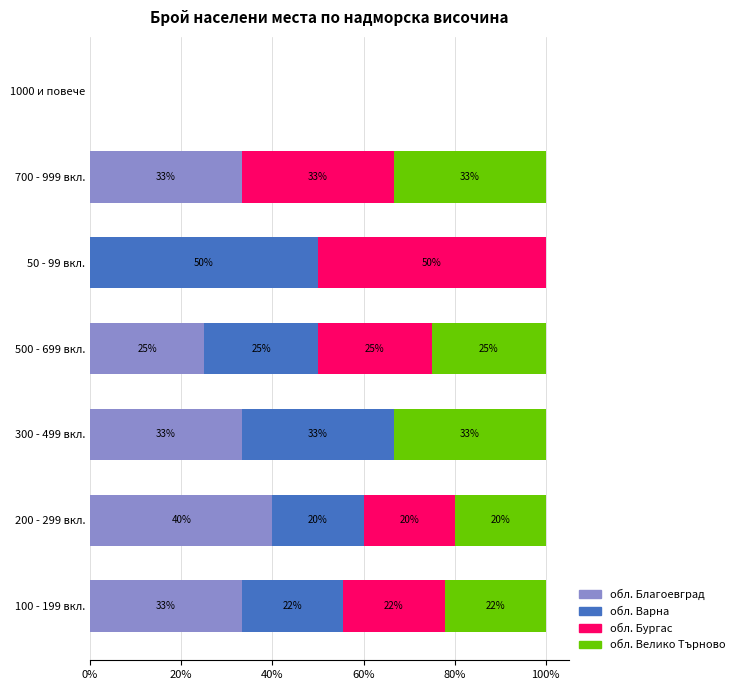

At which label does обл. Благоевград reach its peak?

200 - 299 вкл.